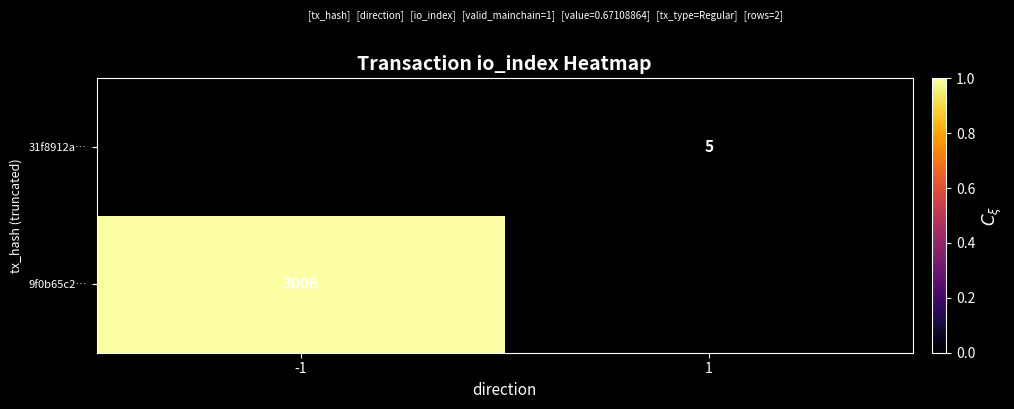

The 9f0b65c2… series shows 3006 at -1. True or false?

True